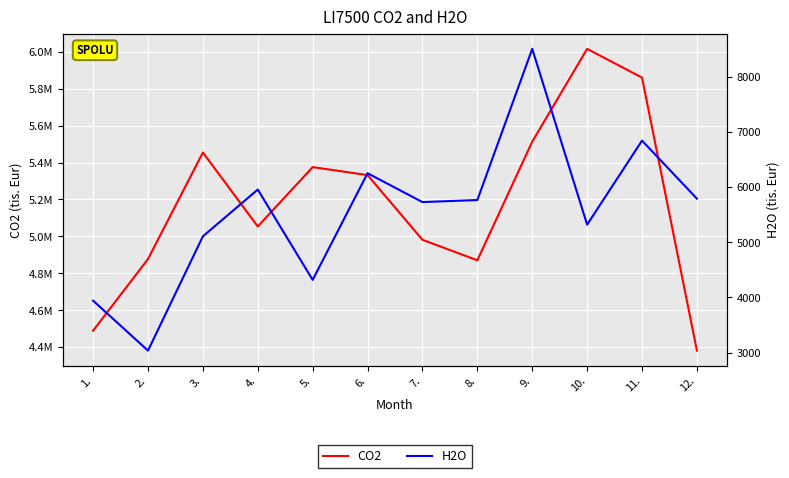

What value does the H2O series have at 6.?

6251.5